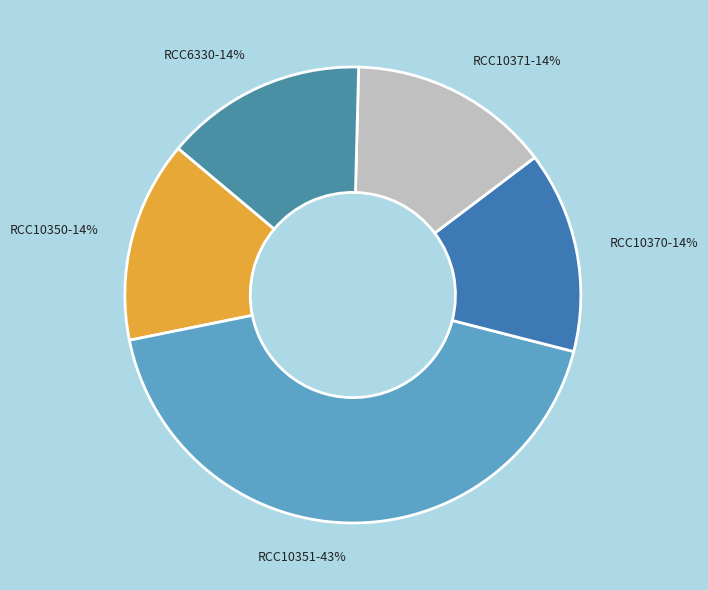

What is the largest slice in the pie chart?

RCC10351